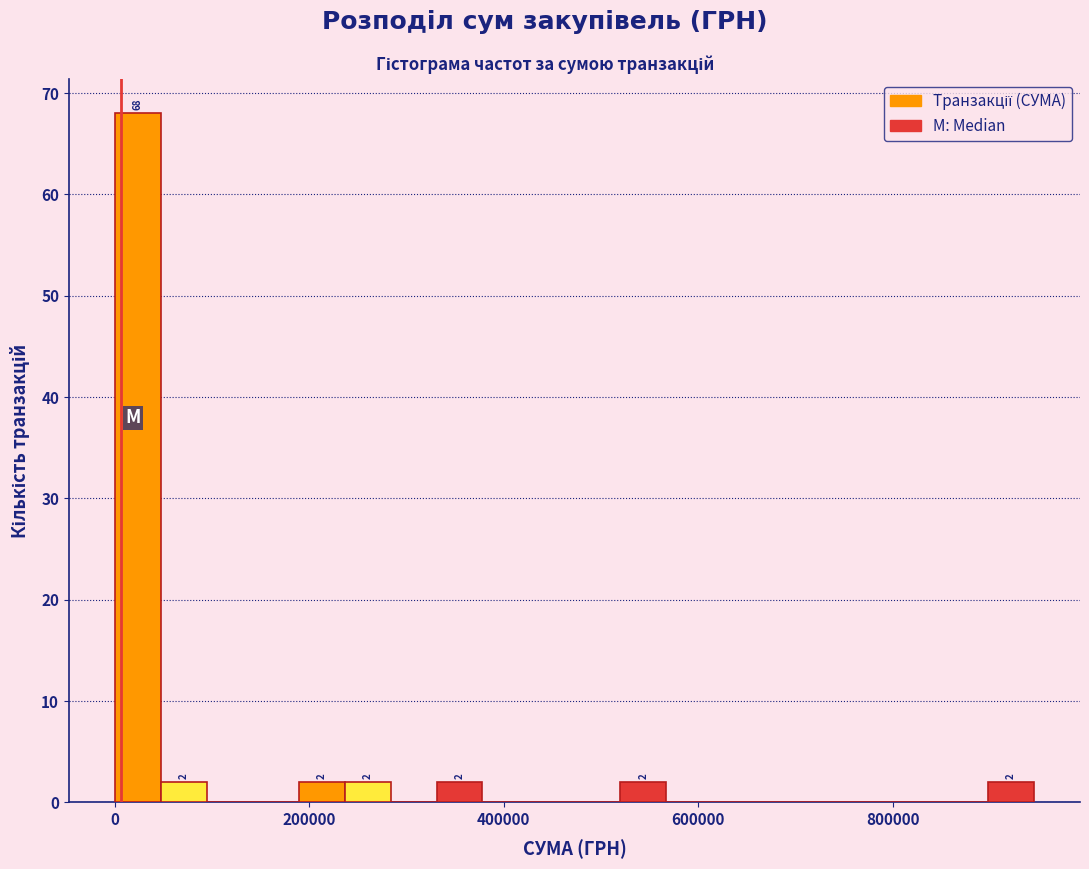

Read against the x-axis, roughly where is the centre of the tallest bar?

20000